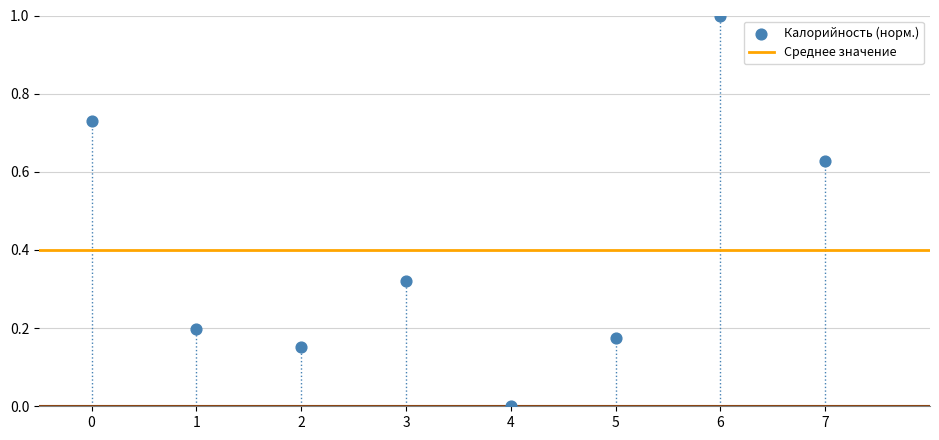

What is the average Y value?

0.4